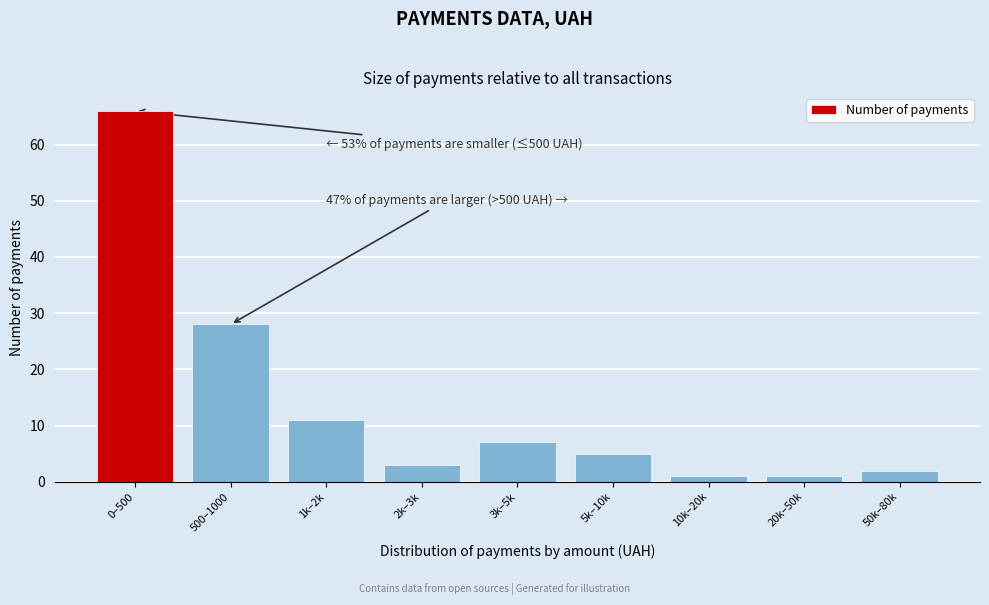

Reading left to right, list all the values displayed in this chart.

0–500=66	500–1000=28	1k–2k=11	2k–3k=3	3k–5k=7	5k–10k=5	10k–20k=1	20k–50k=1	50k–80k=2